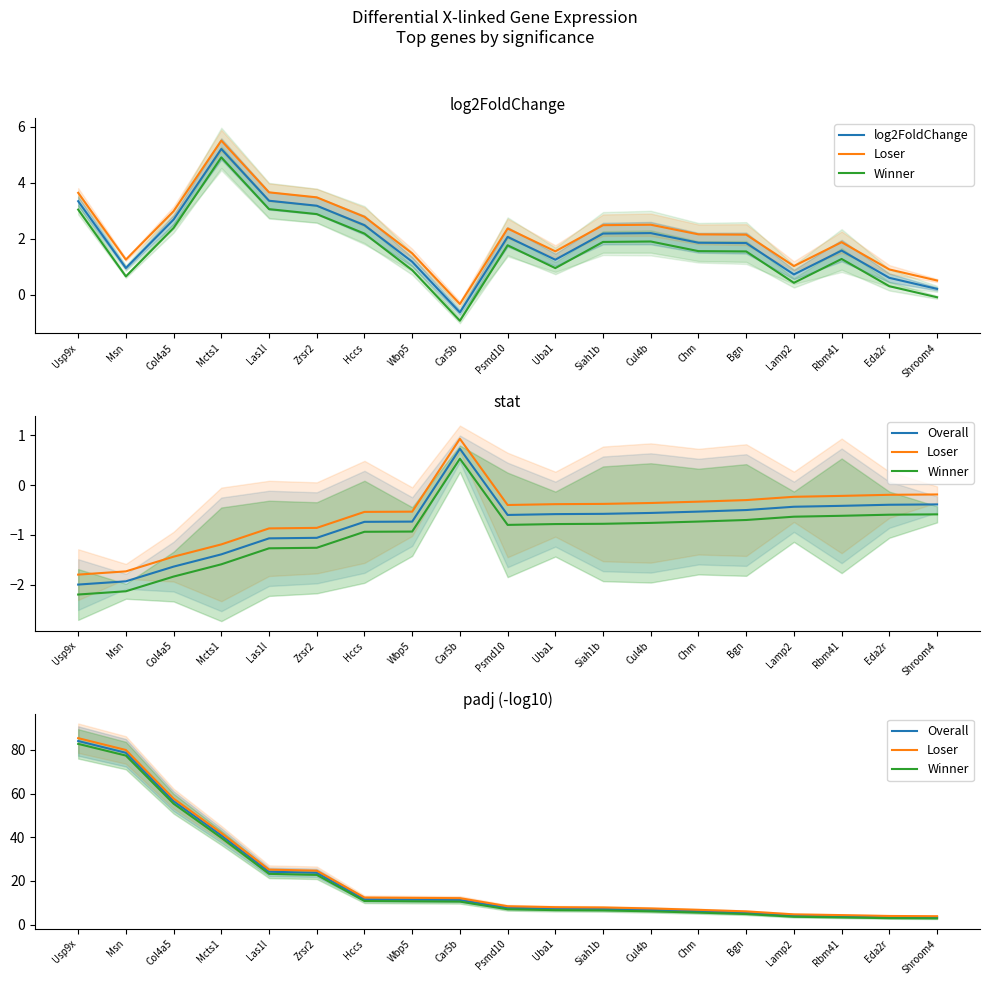

Does the chart have visible grid lines?

No